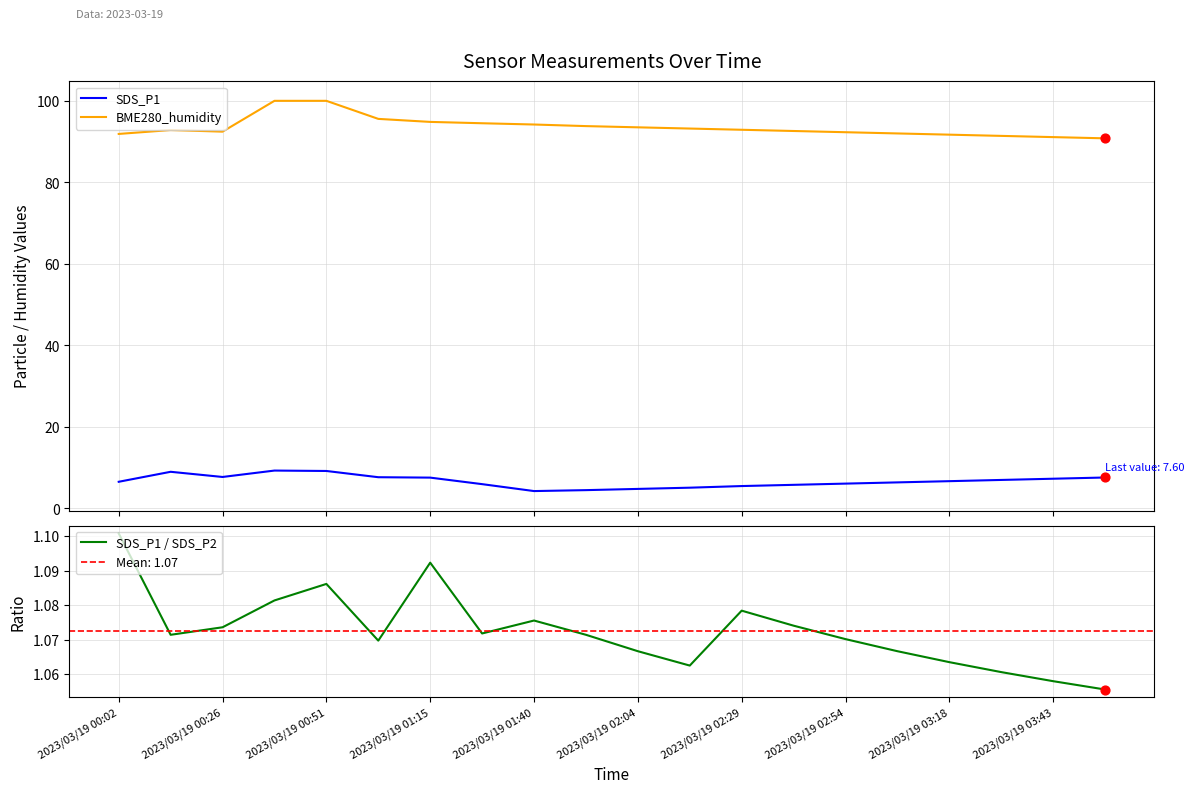

At how many categories does at least one series exceed 75?

20